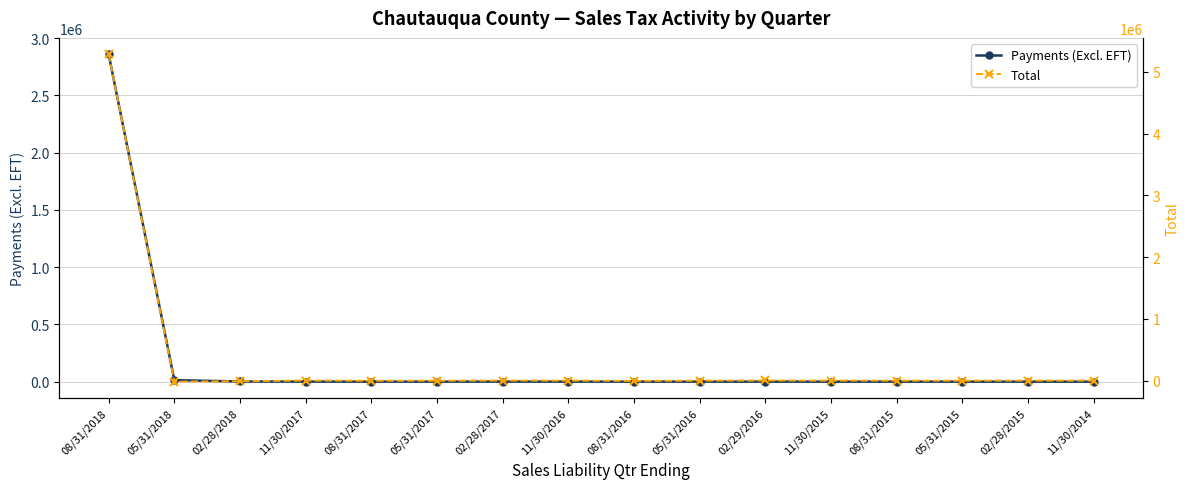

How many data points does each series have?

16